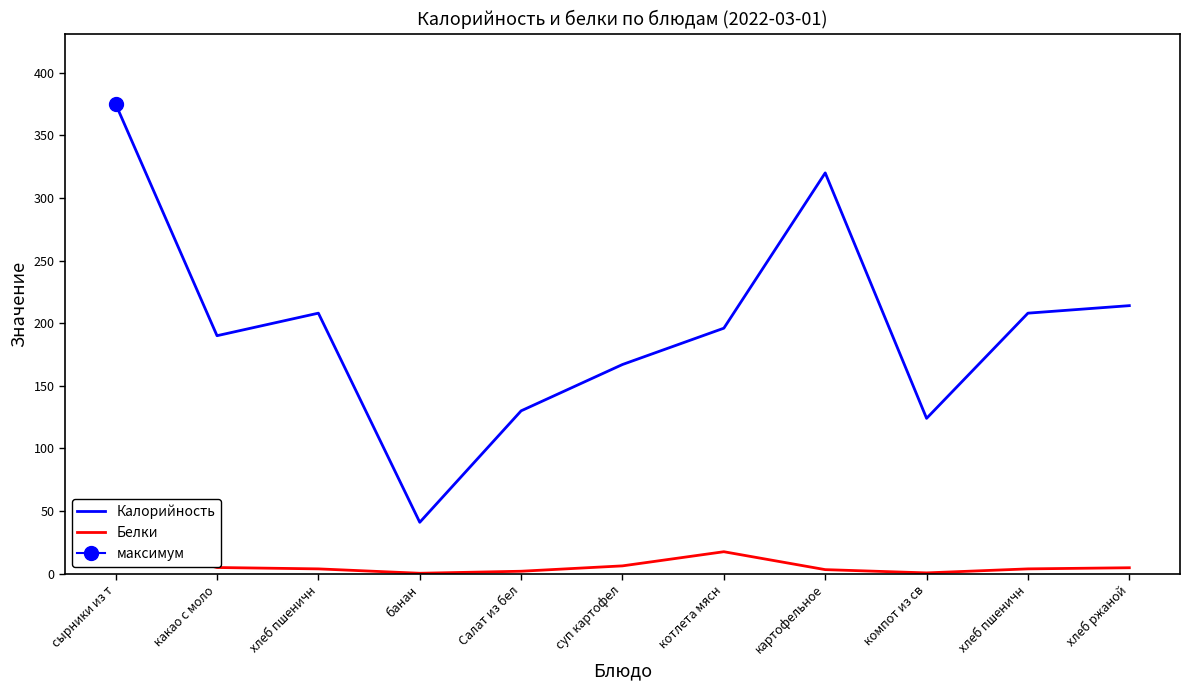

True or false: Калорийность and Белки intersect in this chart.

False